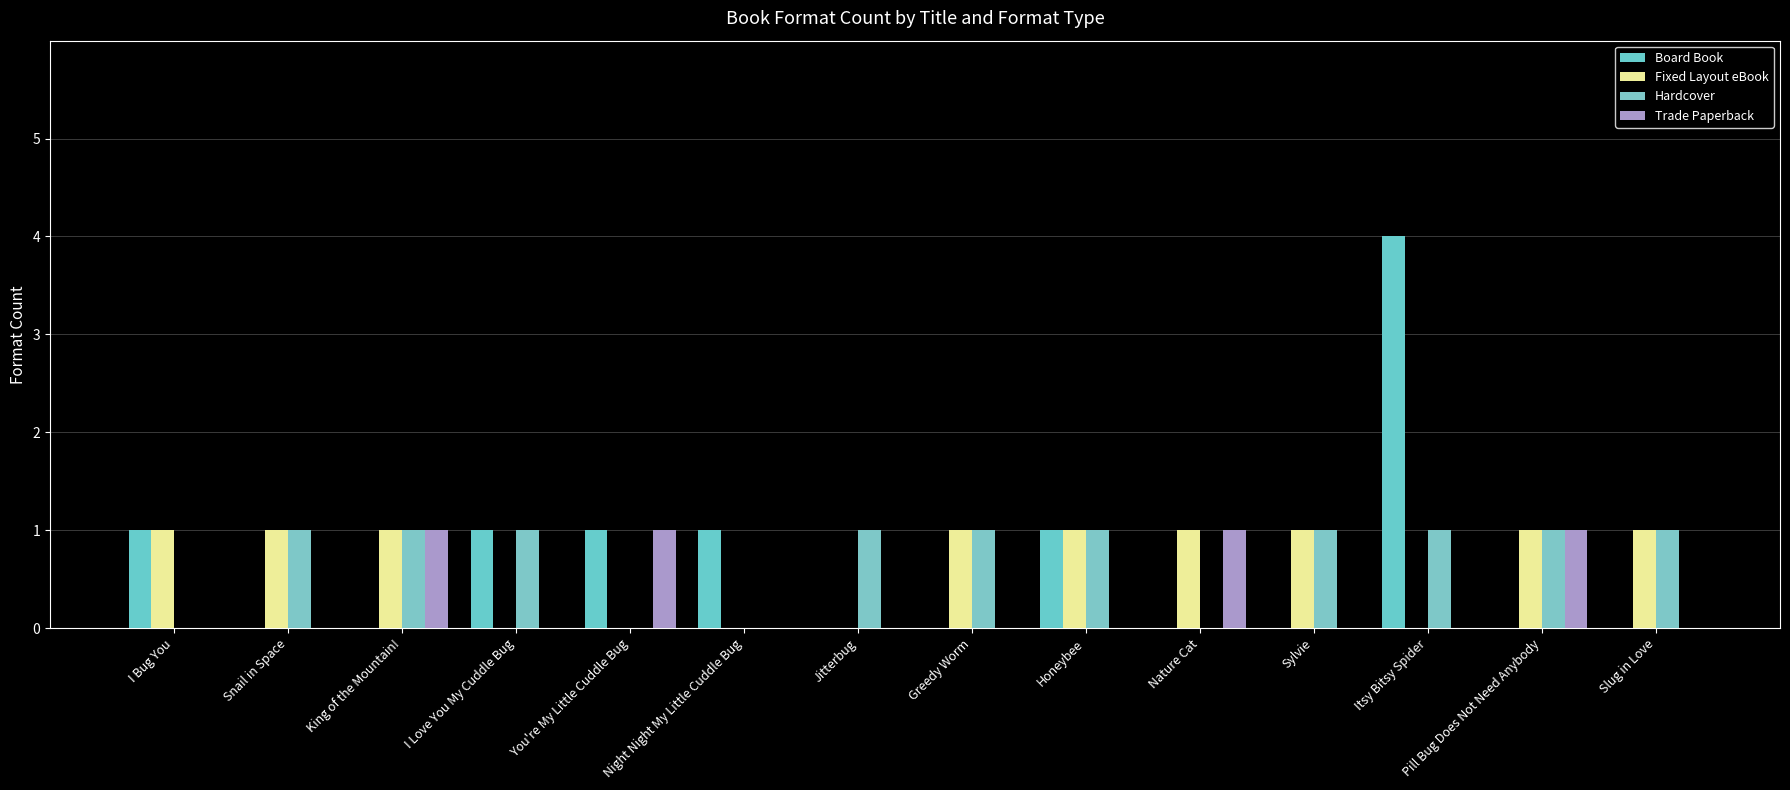

What is the label of the 4th bar from the left?

I Love You My Cuddle Bug